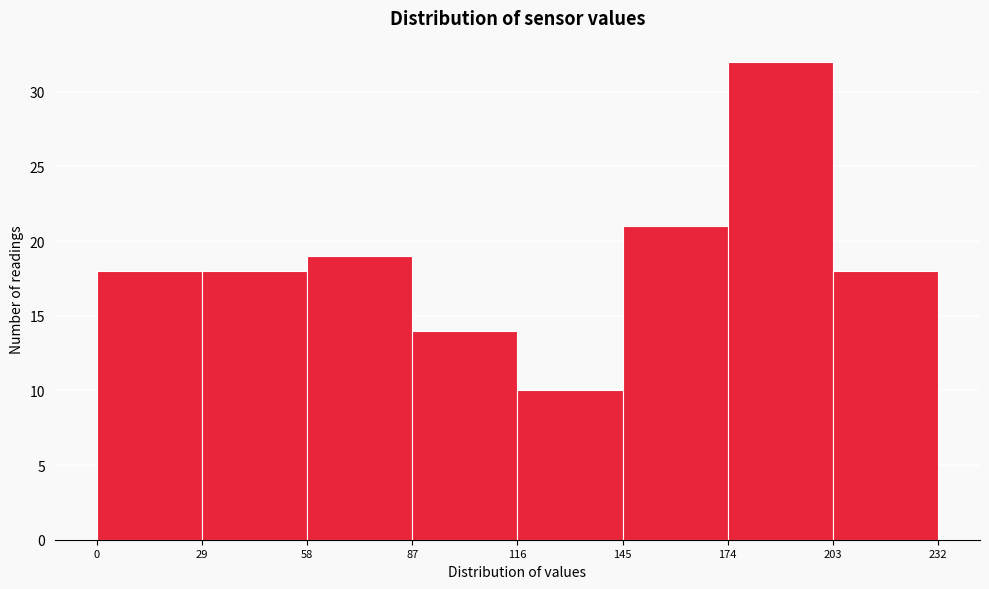

Reading left to right, transcribe this chart: for each bar, give the range it covers on the x-axis and its height. The values are not printed on the chart, so give them approximately, as read against the axis.

0 to 29: 18
29 to 58: 18
58 to 87: 19
87 to 116: 14
116 to 145: 10
145 to 174: 21
174 to 203: 32
203 to 232: 18